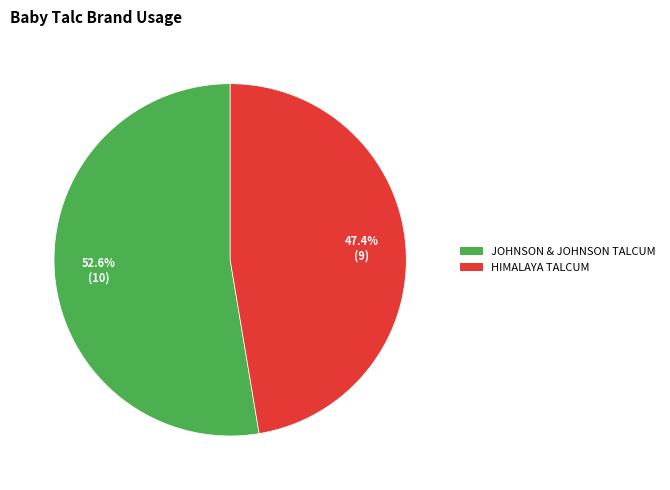

Is there any slice that represents more than half of the pie?

Yes